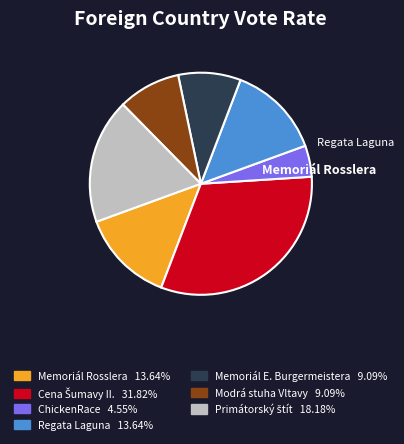

Is there any slice that represents more than half of the pie?

No